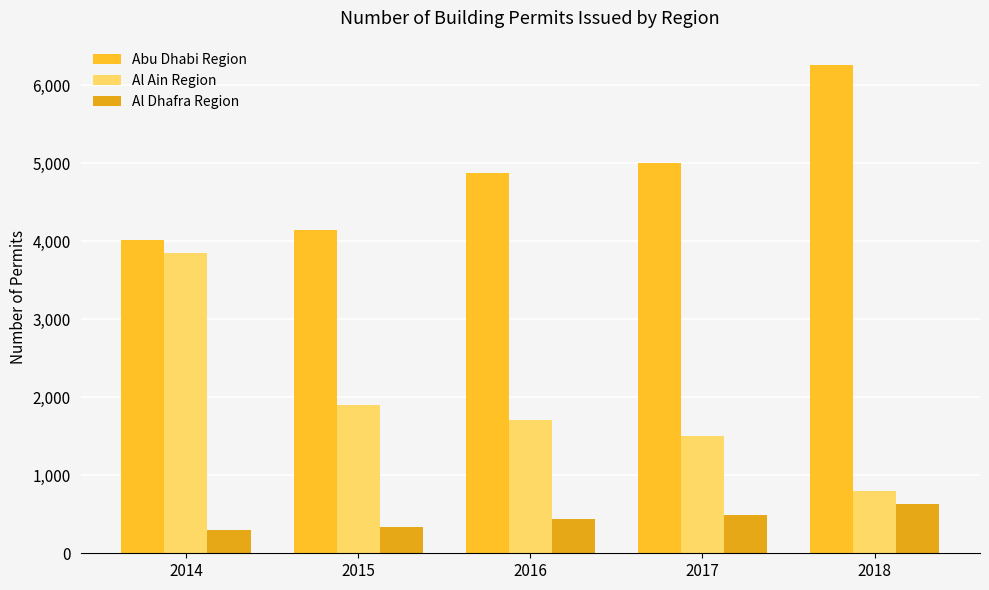

Where is Al Ain Region nearest to the value 2321?

2015